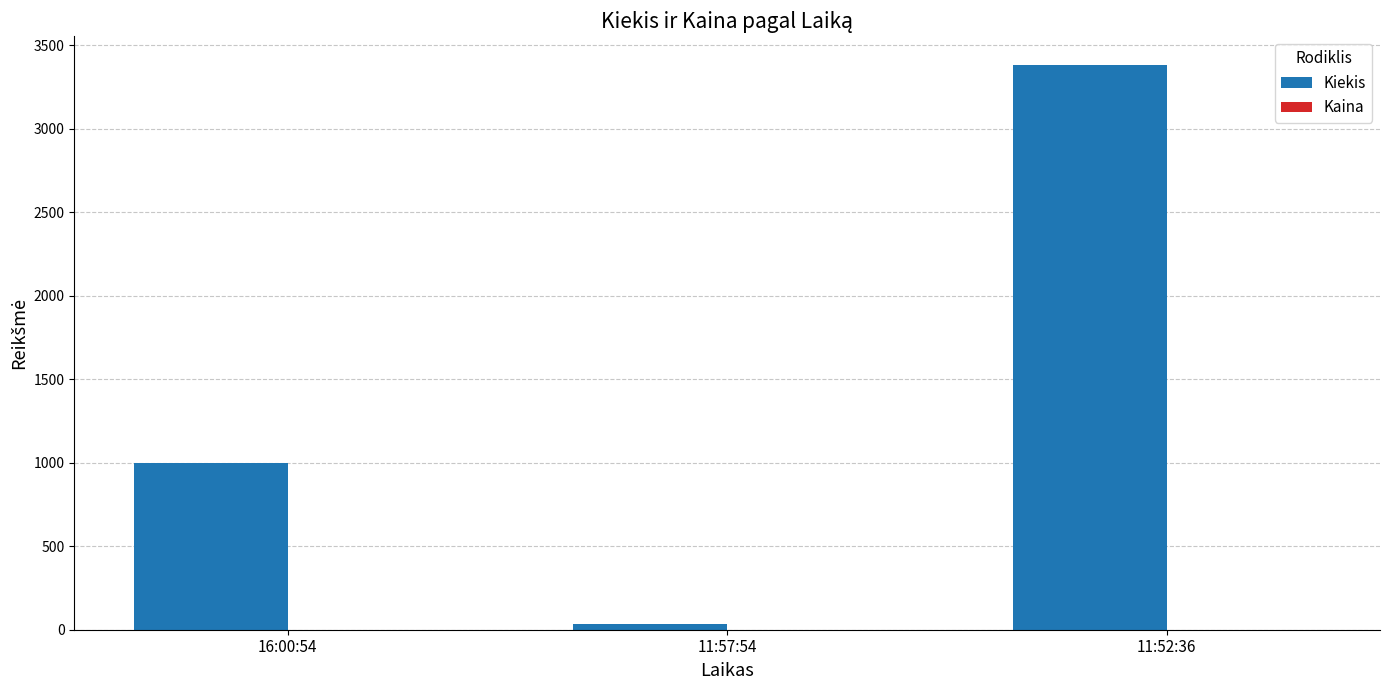

Between 16:00:54 and 11:57:54, which series saw the biggest shift?

Kiekis